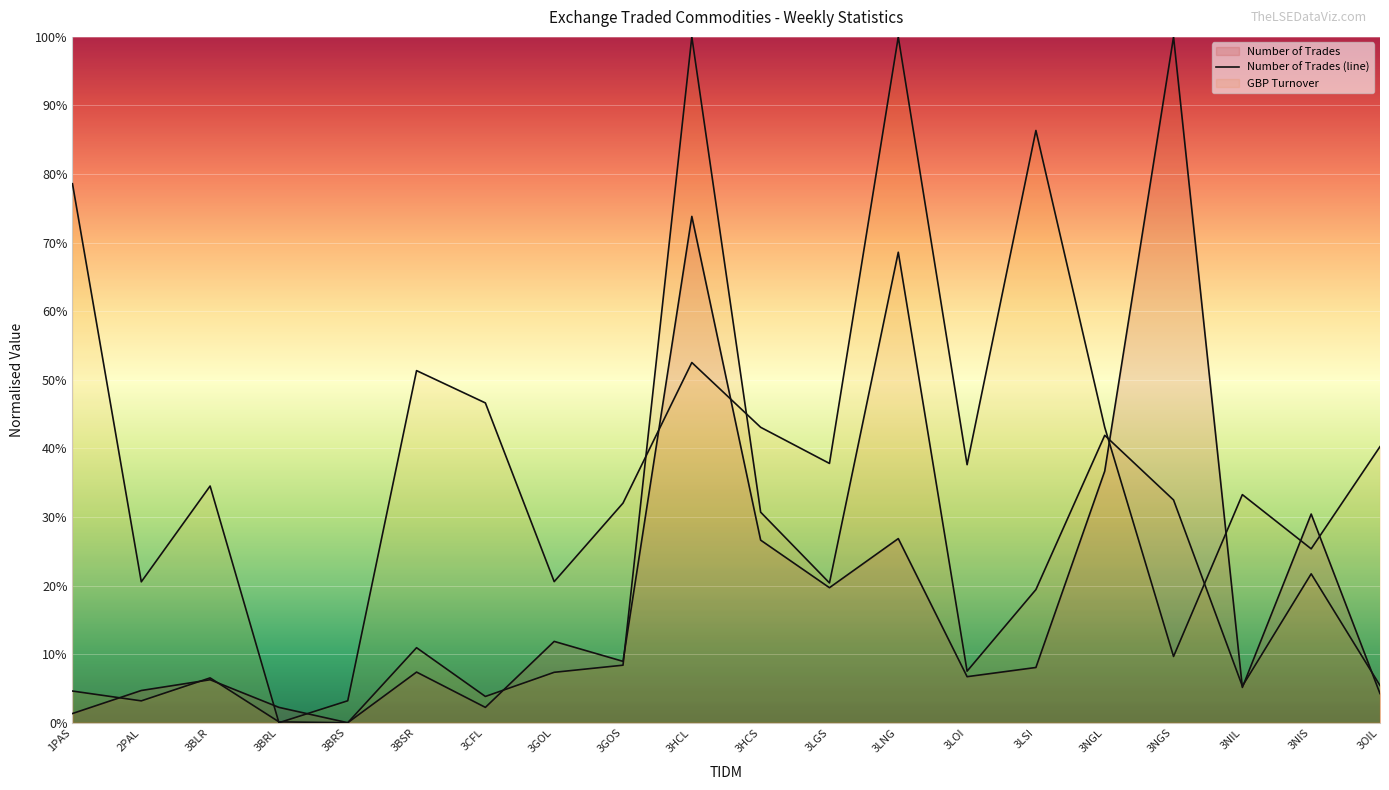

What is the maximum value shown in the chart?

1.0